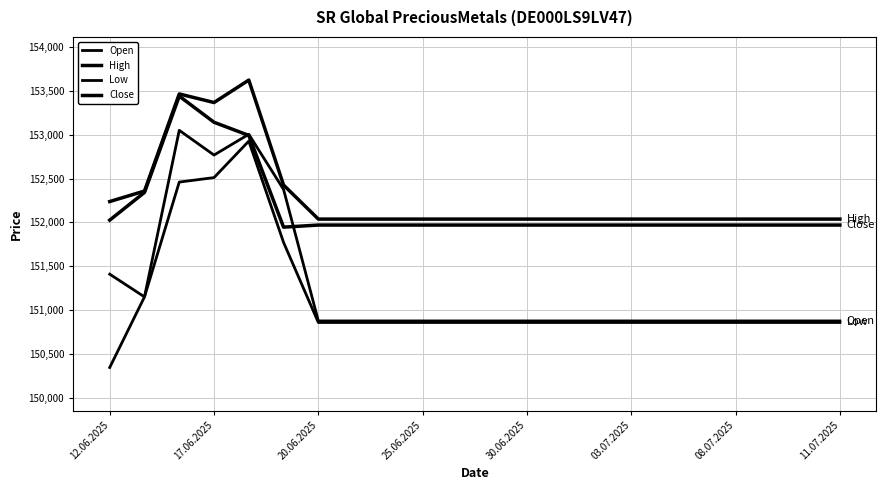

How many lines are shown in the chart?

4